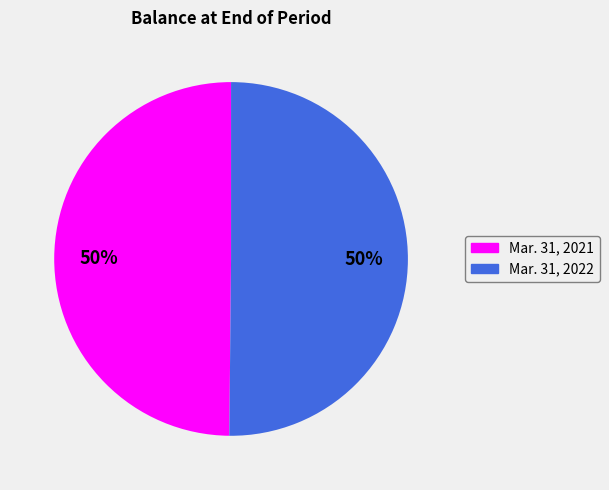

Is the sum of Mar. 31, 2021 and Mar. 31, 2022 greater than half?

Yes